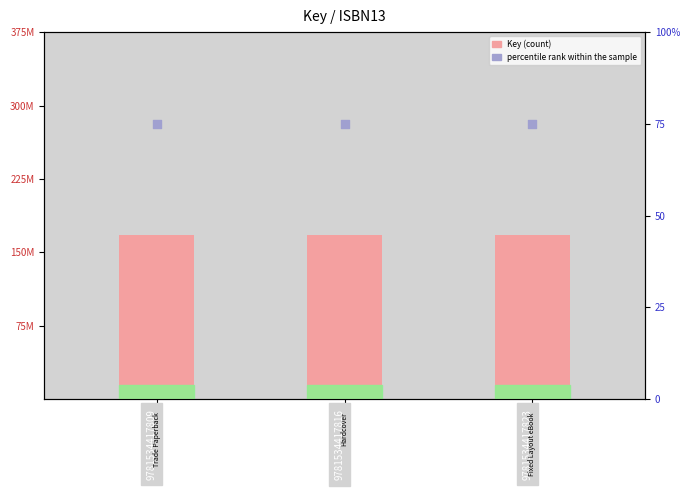

At which category is the sum across all series the highest?

9781534417809